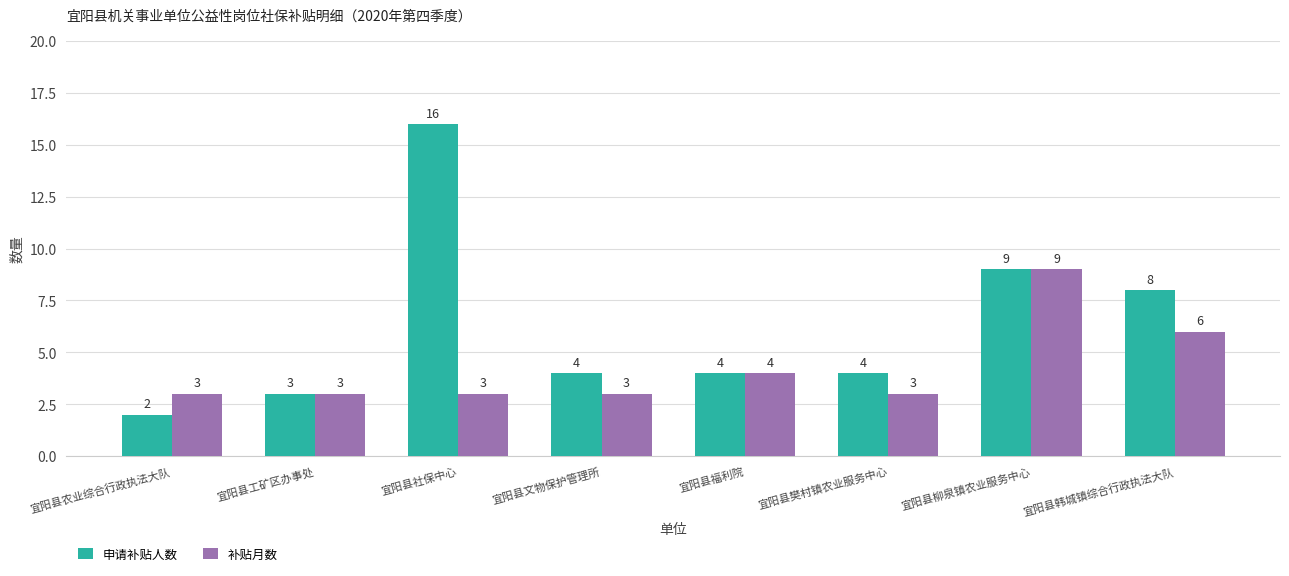

Which category has the highest value across all series?

宜阳县社保中心